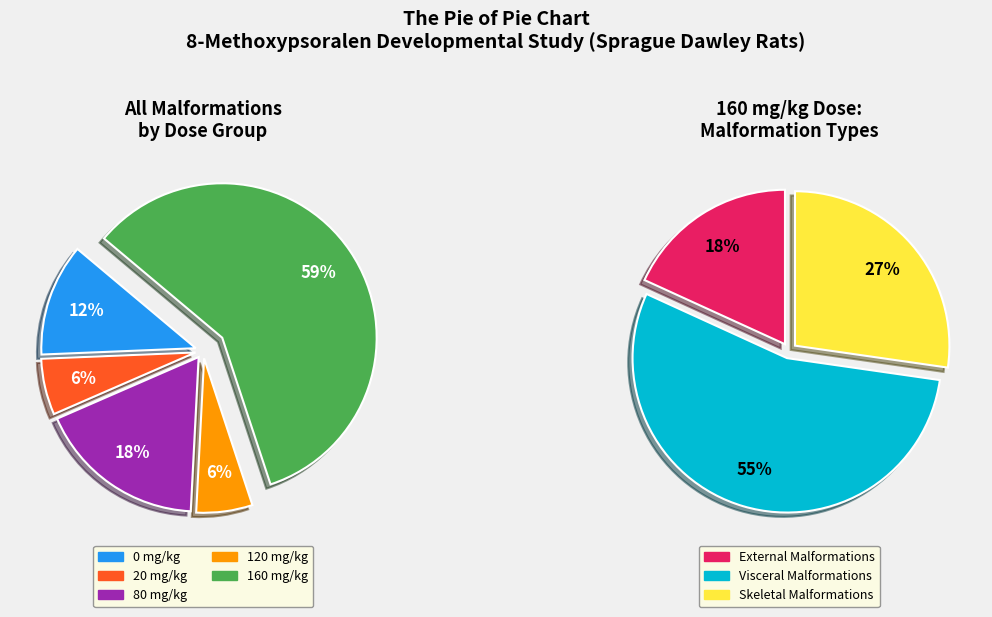

To the nearest percent, what is the difference between the largest and smallest slice percentages?

53%